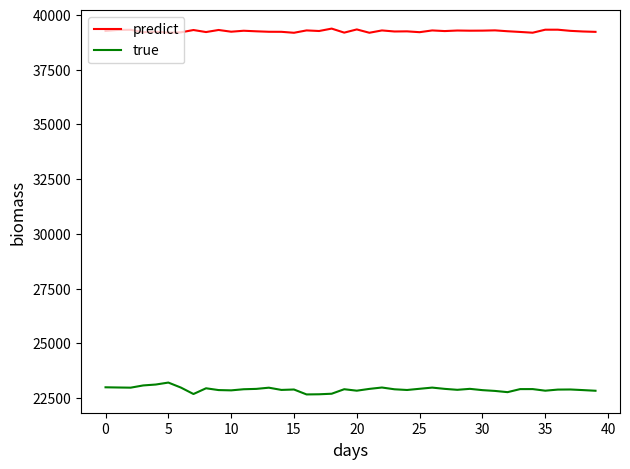

Which series has the largest range (max minus min)?

true